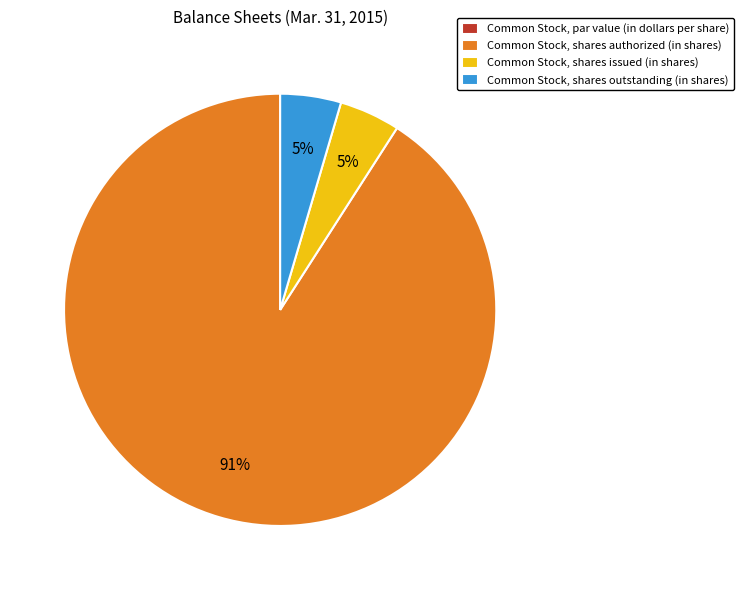

Do Common Stock, shares outstanding (in shares) and Common Stock, shares authorized (in shares) together represent more than half of the pie?

Yes